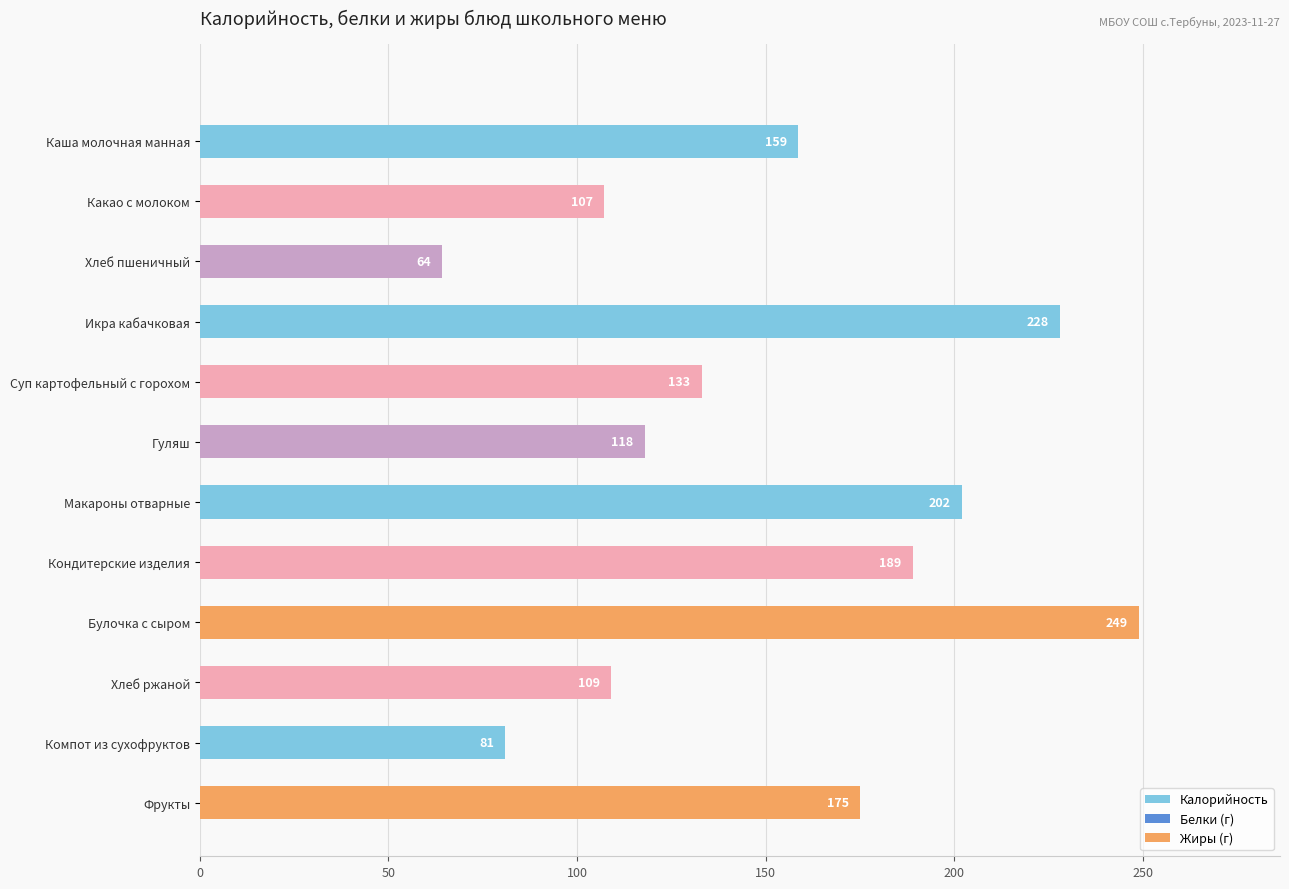

The value at Икра кабачковая is 310.9. True or false?

False